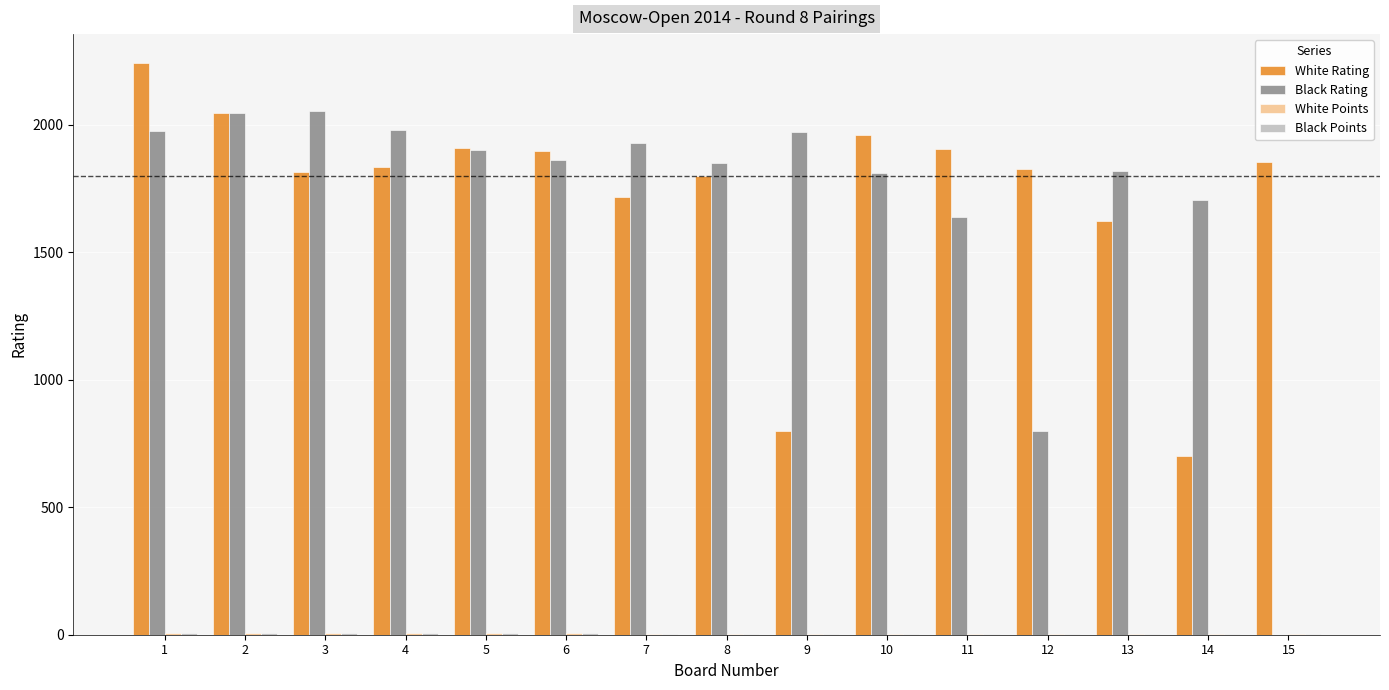

The value of White Rating at 8 is 2546.3. True or false?

False